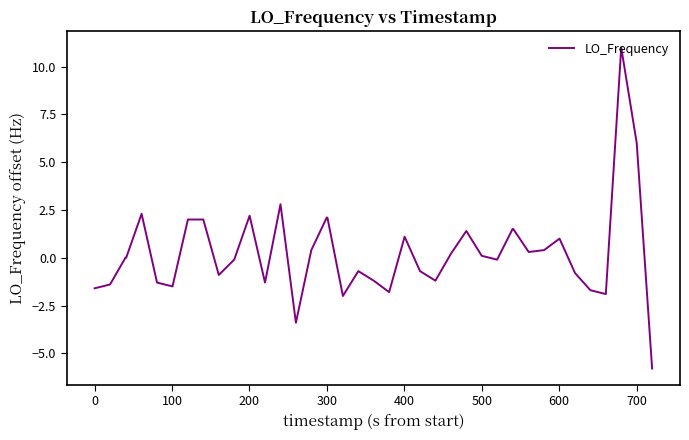

Reading right to left, what are all the values shown in this chart?

-5.8	6.0	11.0	-1.9	-1.7	-0.8	1.0	0.4	0.3	1.5	1.5	-0.1	0.1	1.4	0.2	-1.2	-0.7	1.1	-1.8	-1.2	-0.7	-2.0	2.1	2.1	0.4	-3.4	2.8	-1.3	2.2	-0.1	-0.9	2.0	2.0	-1.5	-1.3	2.3	0.0	0.0	-1.4	-1.6